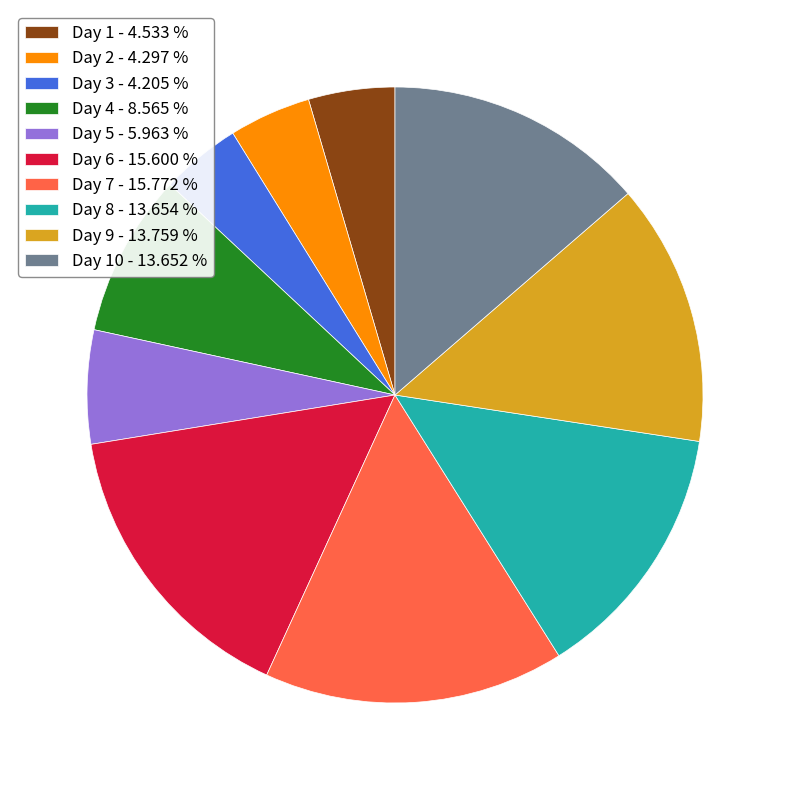

How many slices are in this pie chart?

10